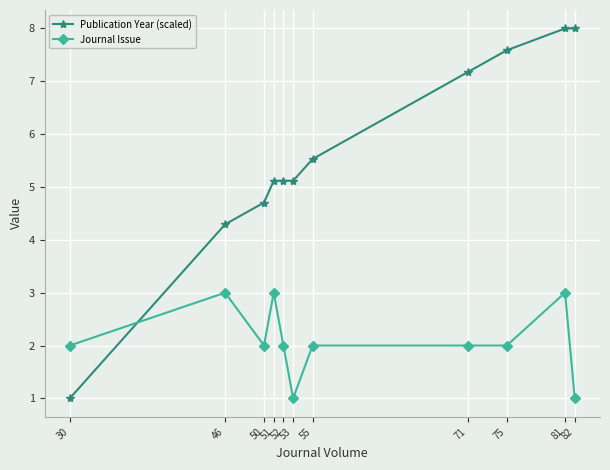

Read the Publication Year (scaled) value at 50.

4.7